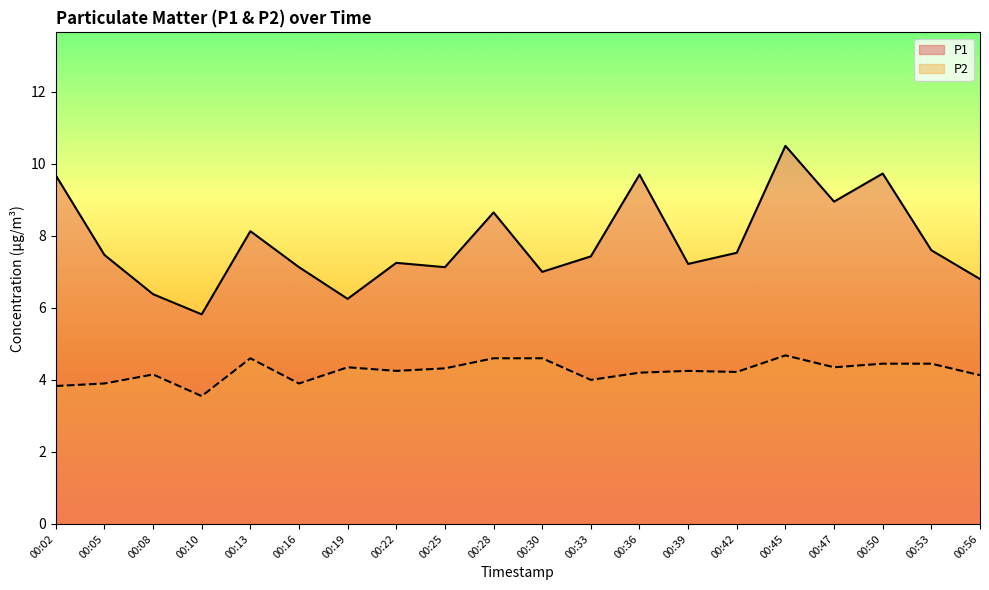

How many data points in P2 are less than 4?

4